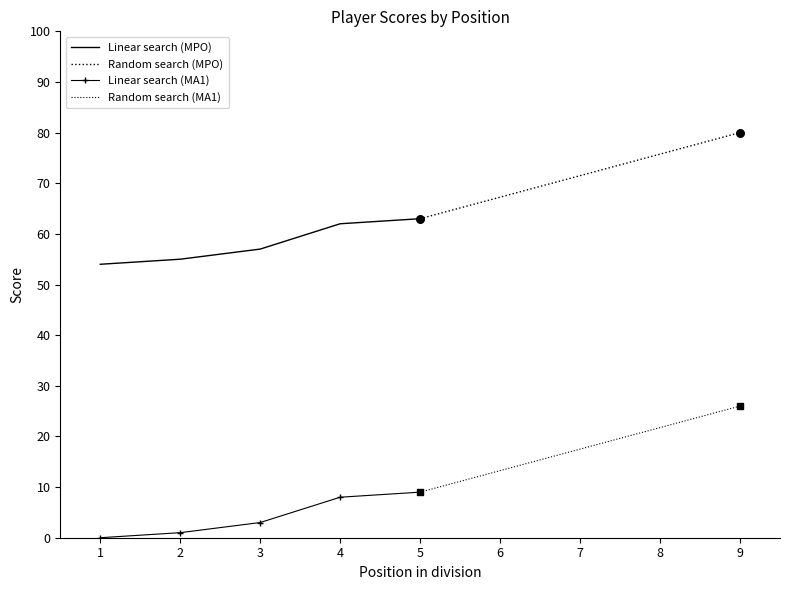

Is the value of Linear search (MA1) at 3 greater than the value of Linear search (MPO) at 1?

No